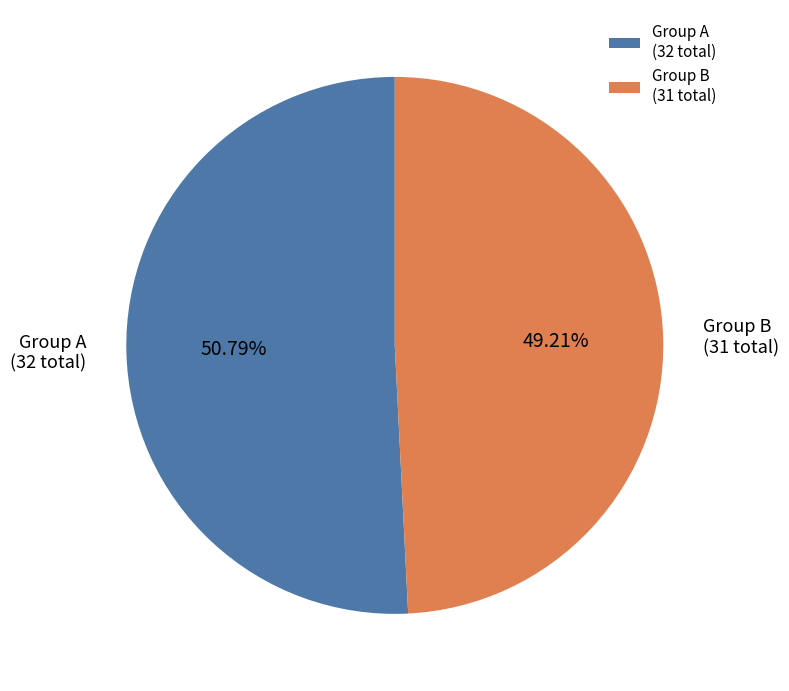

Which has a higher value, Group B (31 total) or Group A (32 total)?

Group A (32 total)